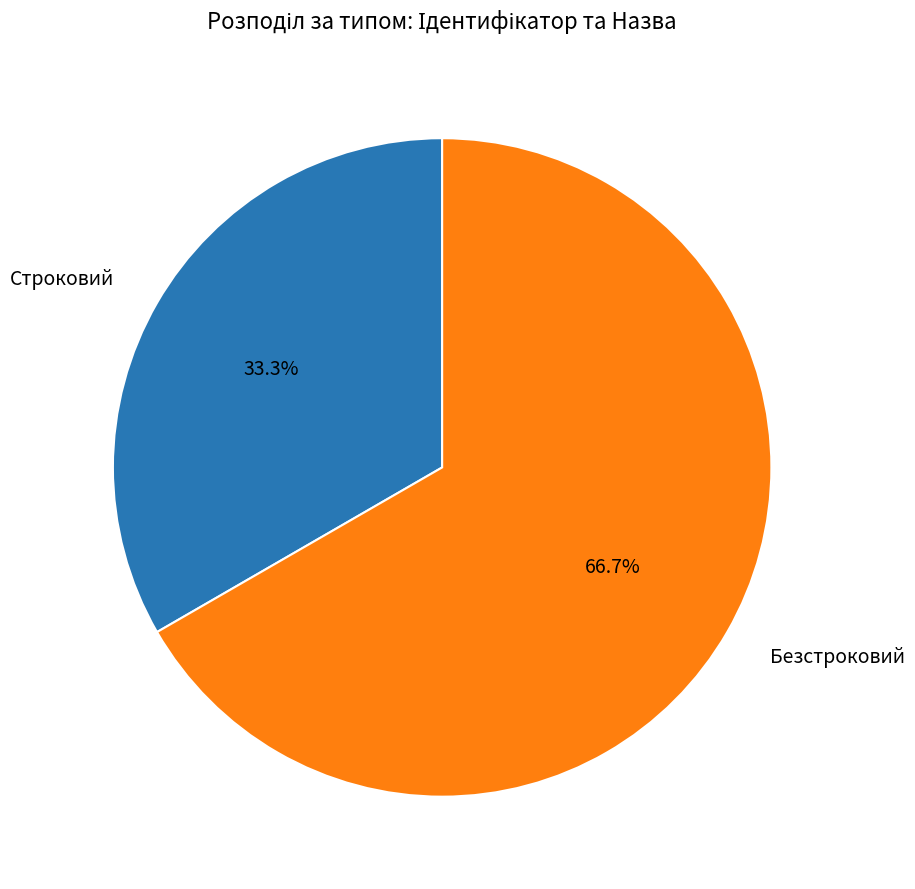

How many segments does this pie chart have?

2